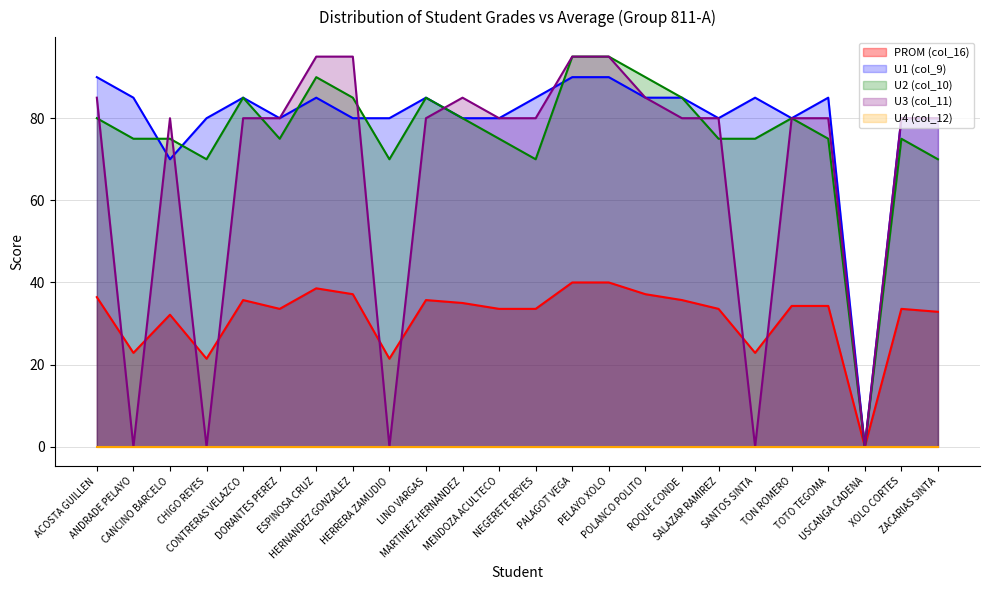

What is the greatest value displayed?

95.0